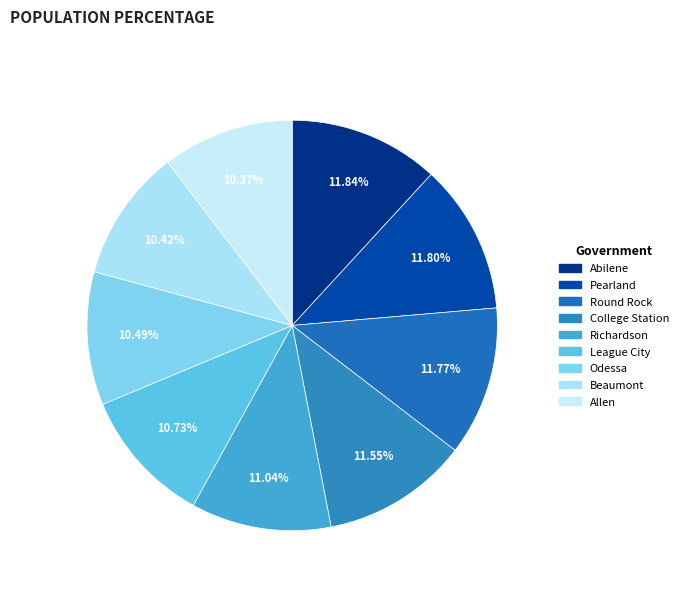

What is the largest slice in the pie chart?

Abilene